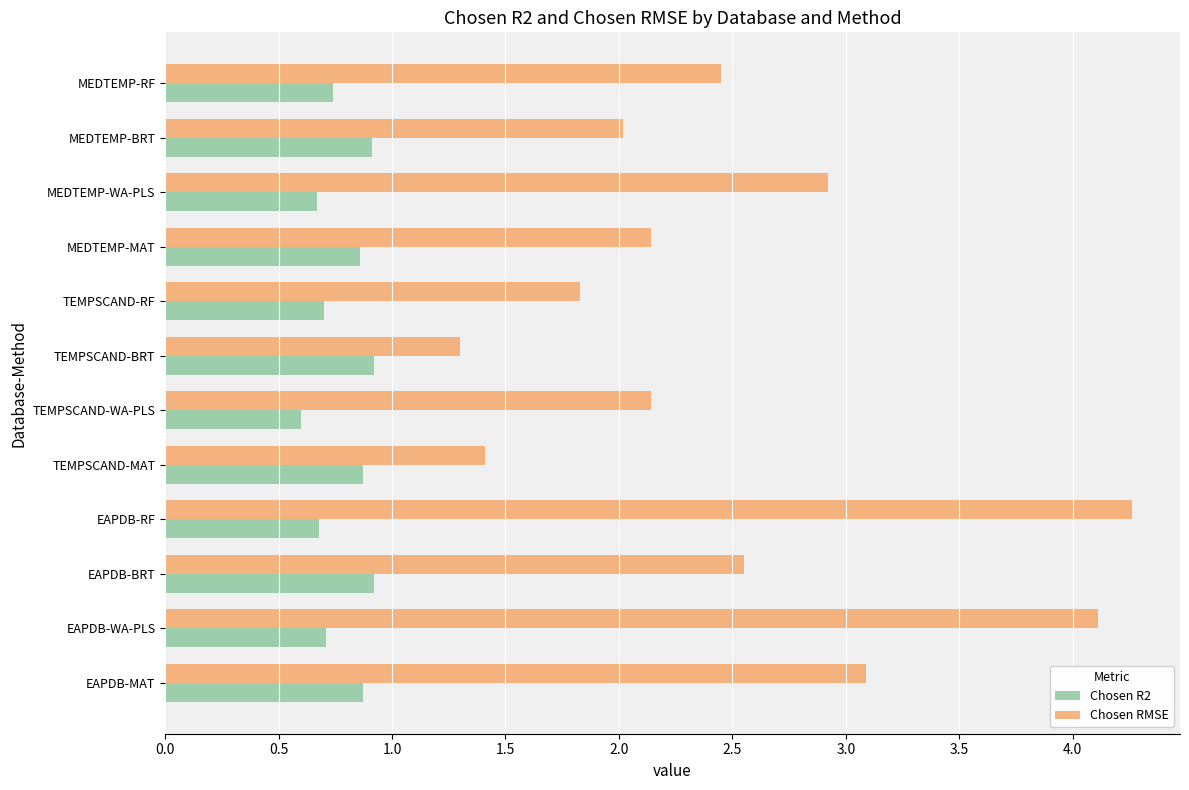

List the series in order of their overall mean, lowest first.

Chosen R2, Chosen RMSE